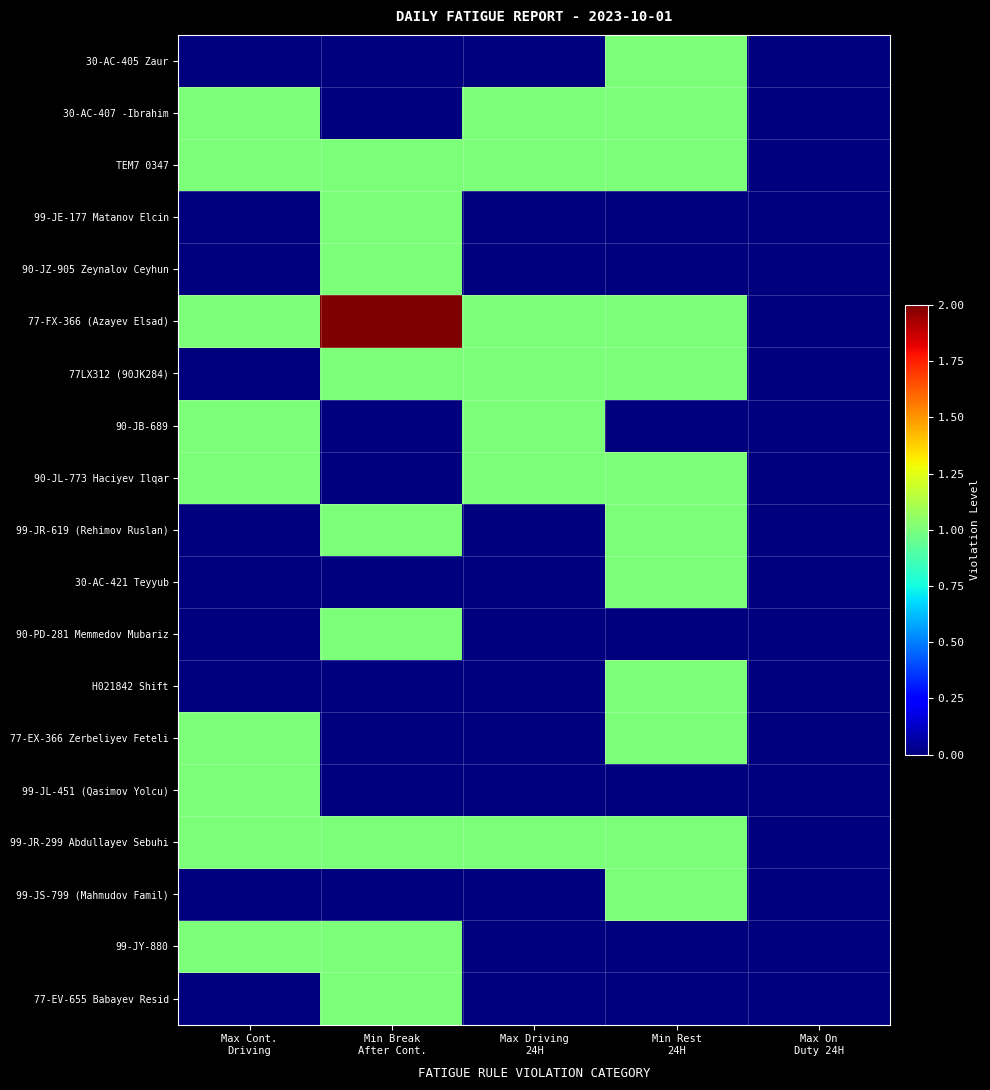

Rank the series at Max Cont. Driving from lowest to highest value.

30-AC-405 Zaur, 99-JE-177 Matanov Elcin, 90-JZ-905 Zeynalov Ceyhun, 77LX312 (90JK284), 99-JR-619 (Rehimov Ruslan), 30-AC-421 Teyyub, 90-PD-281 Memmedov Mubariz, H021842 Shift, 99-JS-799 (Mahmudov Famil), 77-EV-655 Babayev Resid, 30-AC-407 -Ibrahim, TEM7 0347, 77-FX-366 (Azayev Elsad), 90-JB-689, 90-JL-773 Haciyev Ilqar, 77-EX-366 Zerbeliyev Feteli, 99-JL-451 (Qasimov Yolcu), 99-JR-299 Abdullayev Sebuhi, 99-JY-880